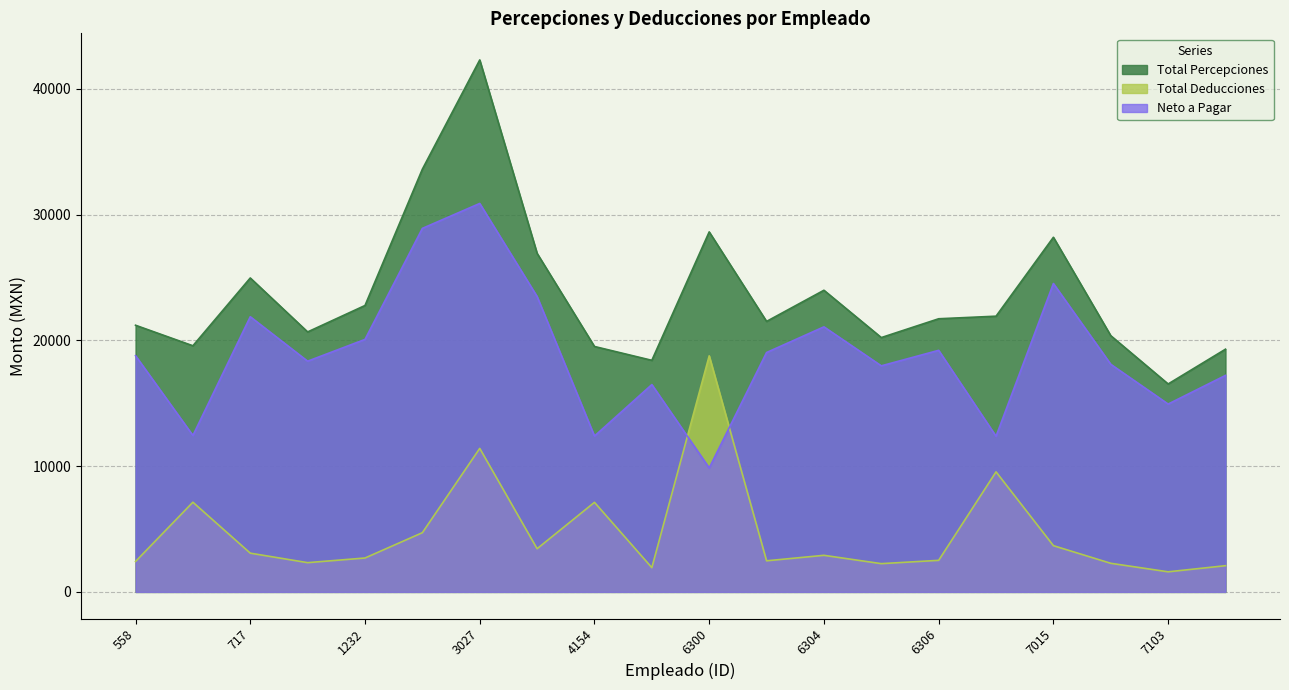

At which category is the sum across all series the highest?

3027